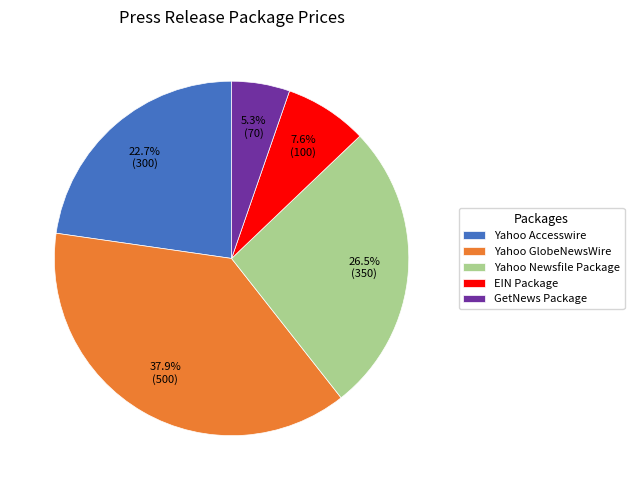

How much of the chart is everything except Yahoo Accesswire?

77.3%